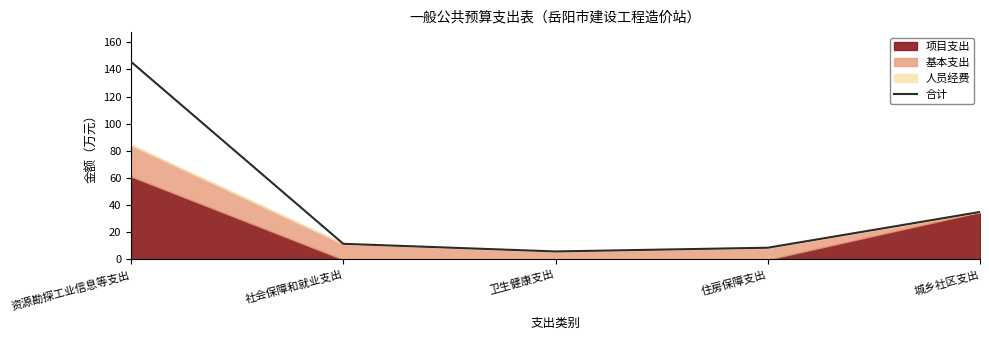

How many values are below 11?

2